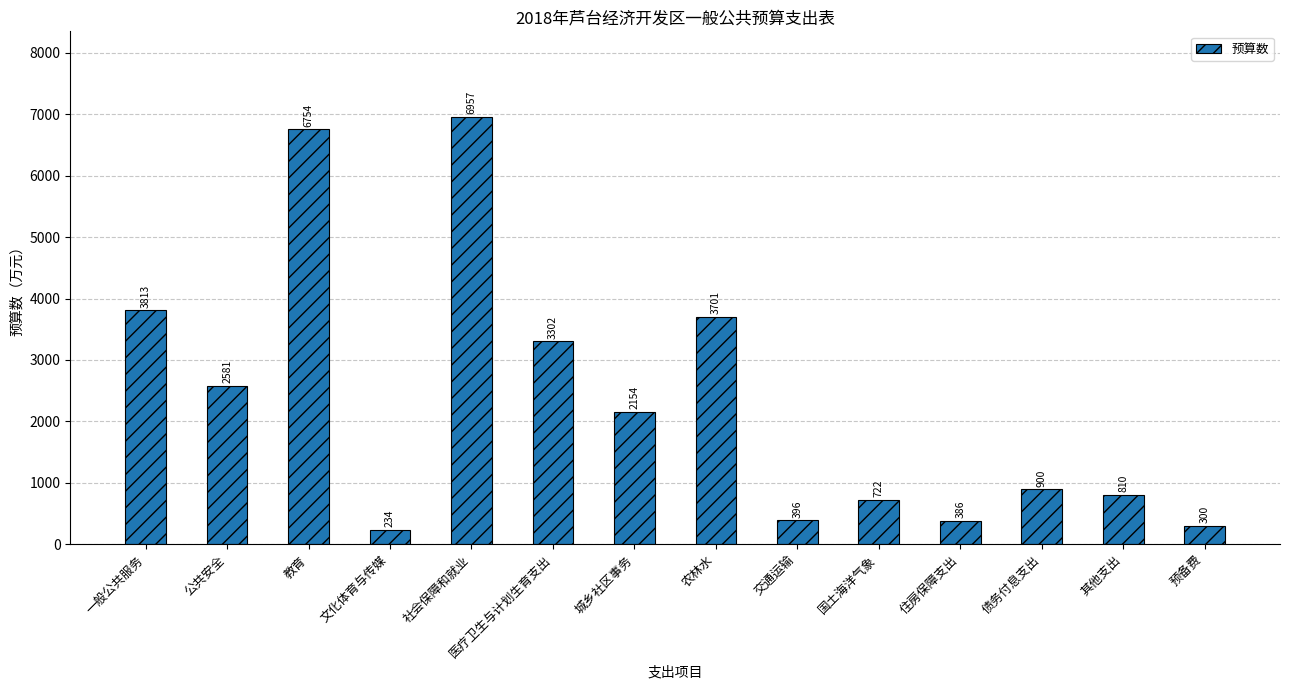

Rank the categories by value from lowest to highest.

文化体育与传媒, 预备费, 住房保障支出, 交通运输, 国土海洋气象, 其他支出, 债务付息支出, 城乡社区事务, 公共安全, 医疗卫生与计划生育支出, 农林水, 一般公共服务, 教育, 社会保障和就业